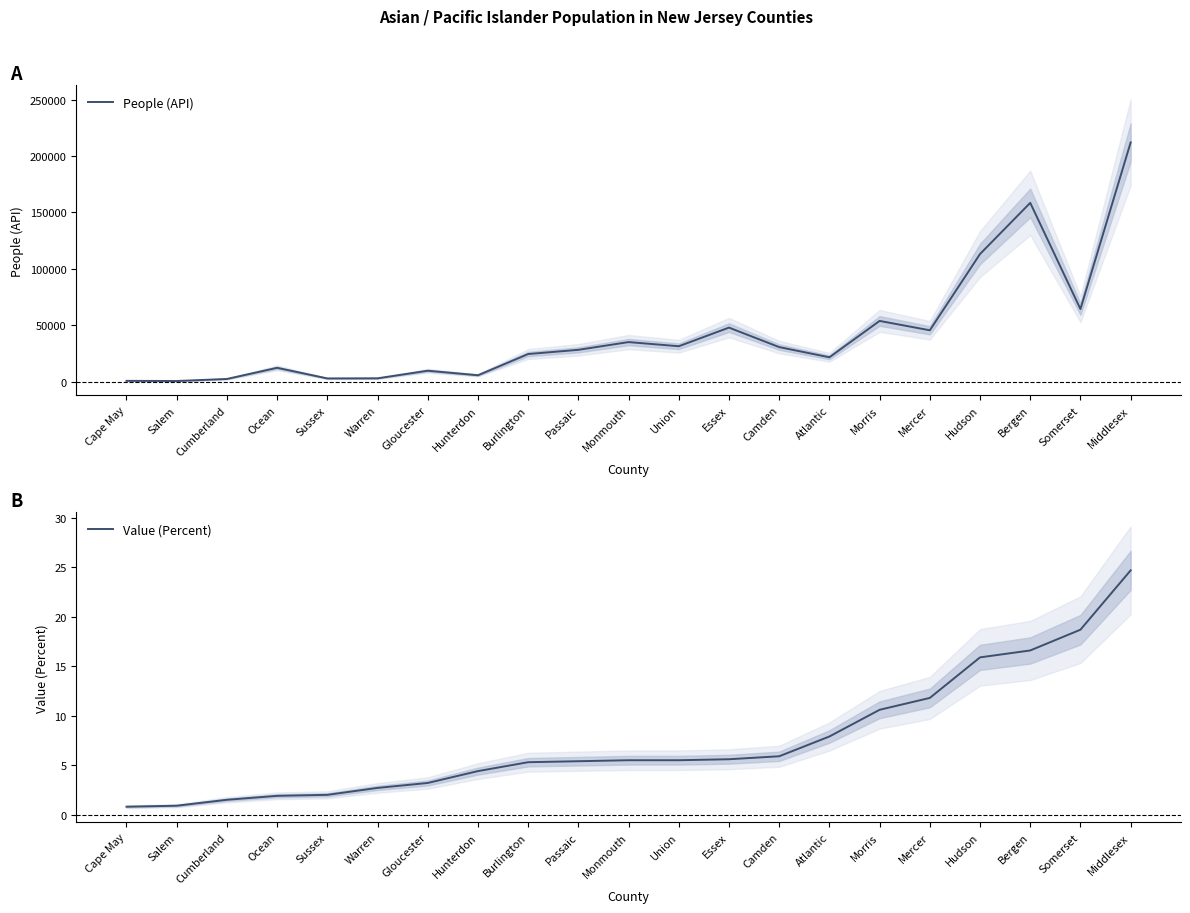

True or false: People (API) has more than 2 points higher than both neighbors.

True